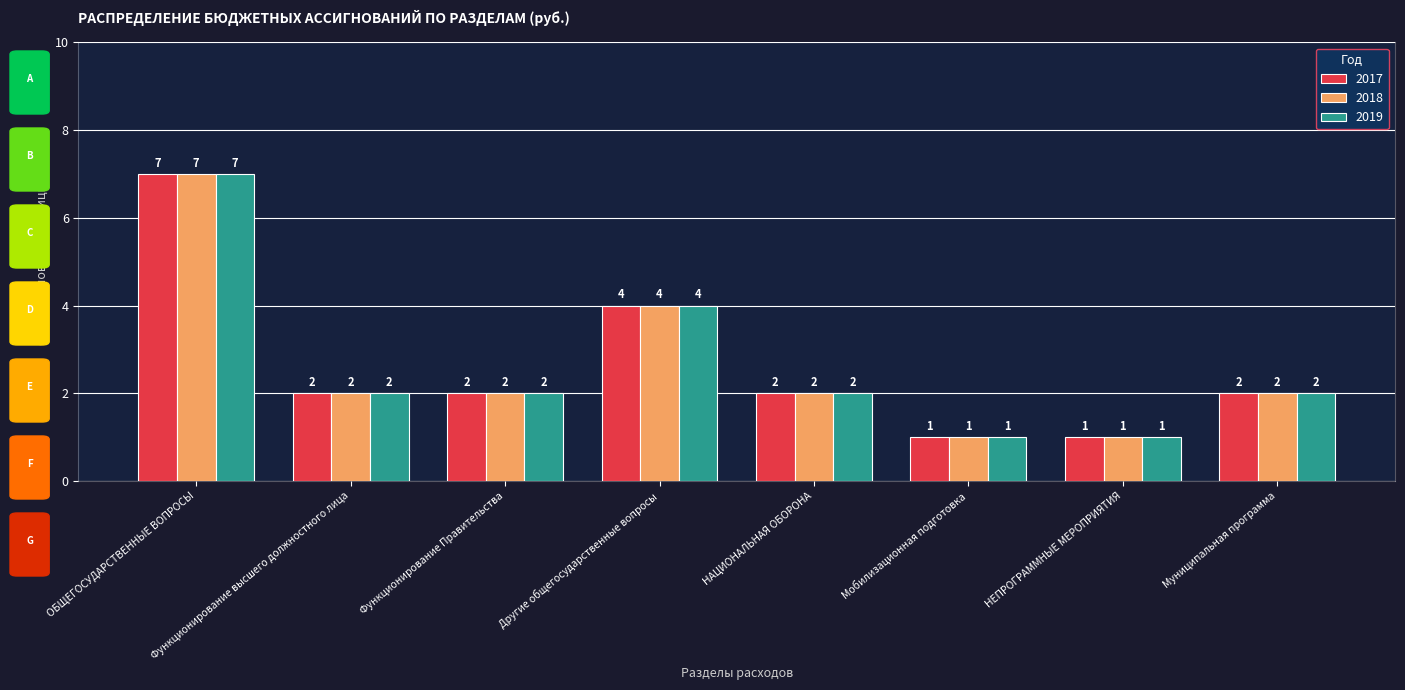

What position from the left is Мобилизационная подготовка?

6